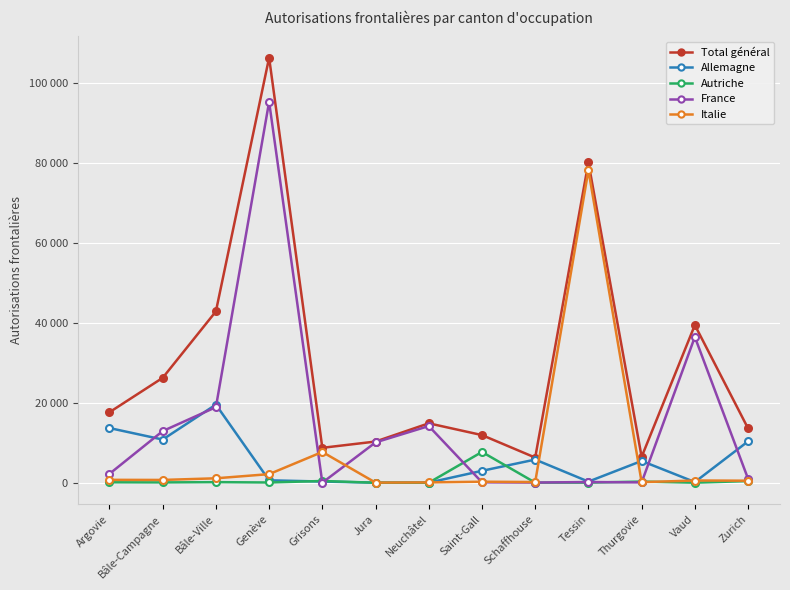

Does the chart have visible grid lines?

Yes